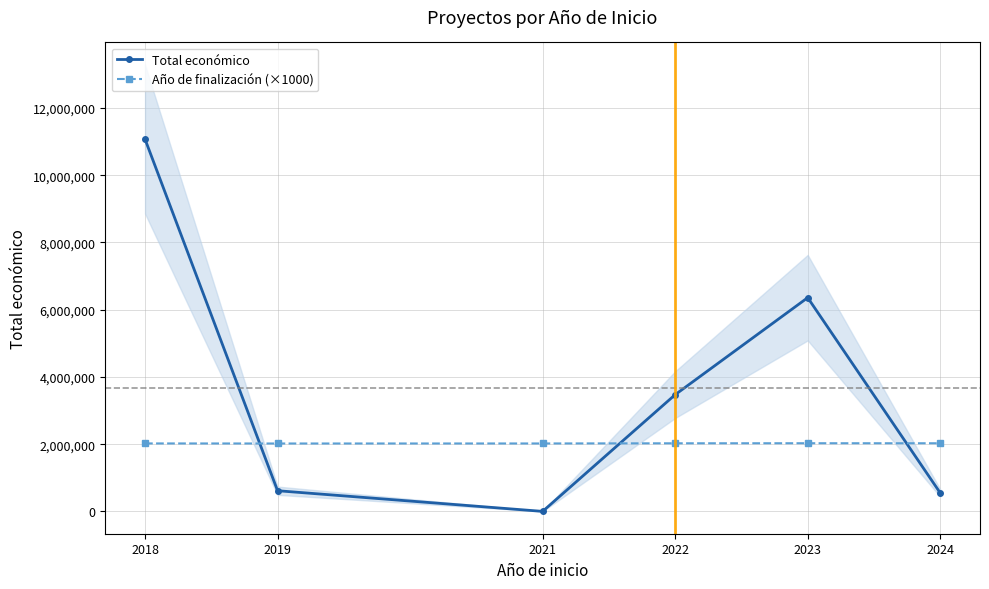

Which series has the widest spread of values?

Total económico